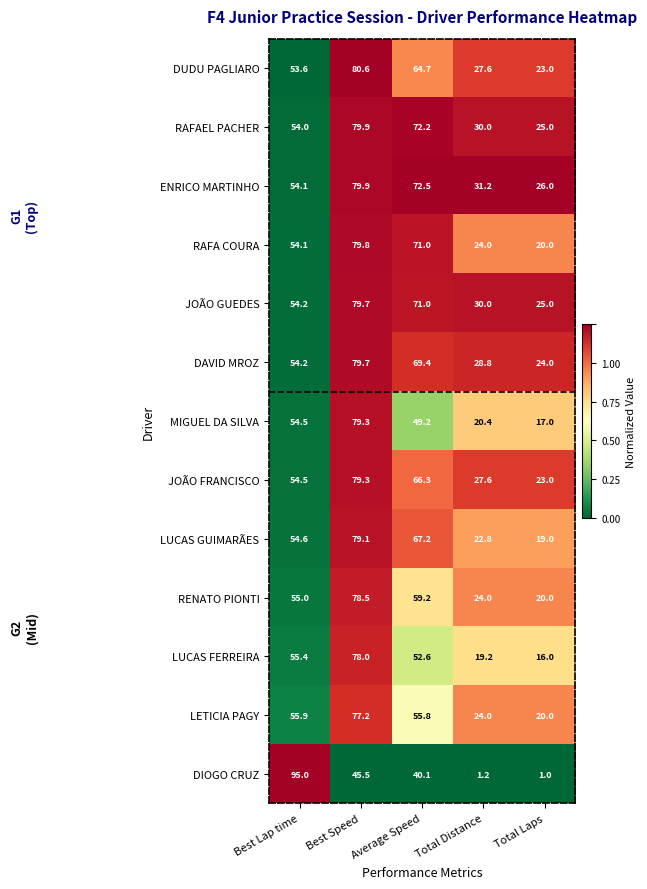

At which category does the chart reach its peak across all series?

Best Lap time